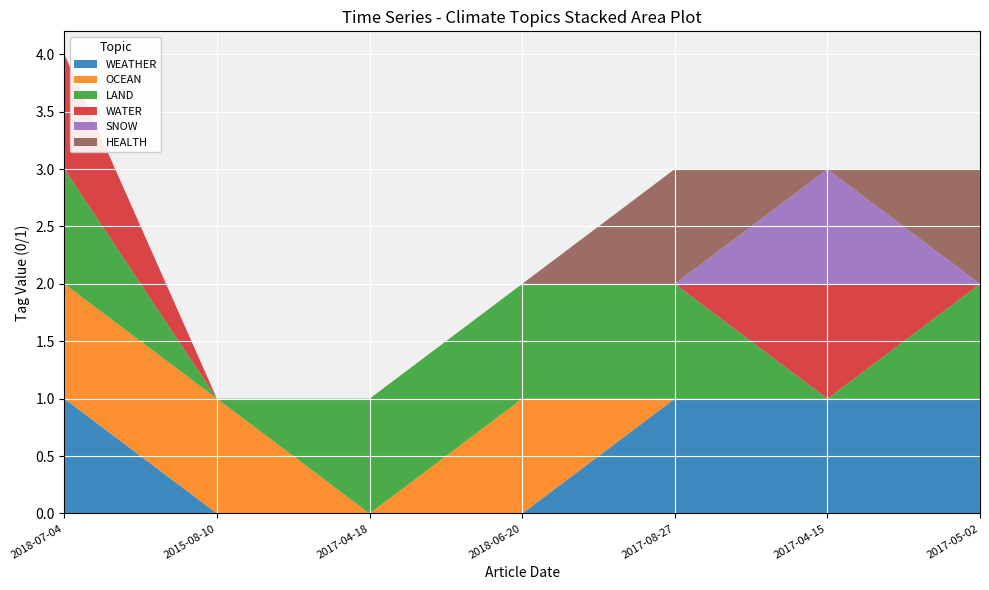

Reading right to left, list all the values displayed in this chart.

WEATHER: 1	1	1	0	0	0	1
OCEAN: 0	0	0	1	0	1	1
LAND: 1	0	1	1	1	0	1
WATER: 0	1	0	0	0	0	1
SNOW: 0	1	0	0	0	0	0
HEALTH: 1	0	1	0	0	0	0